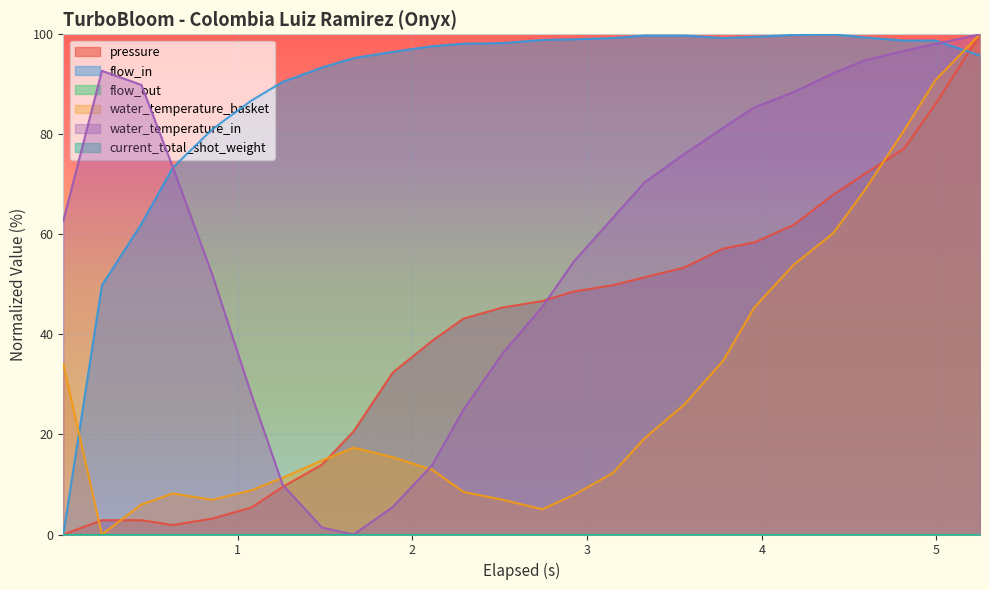

Does the chart display data point markers on the line(s)?

No